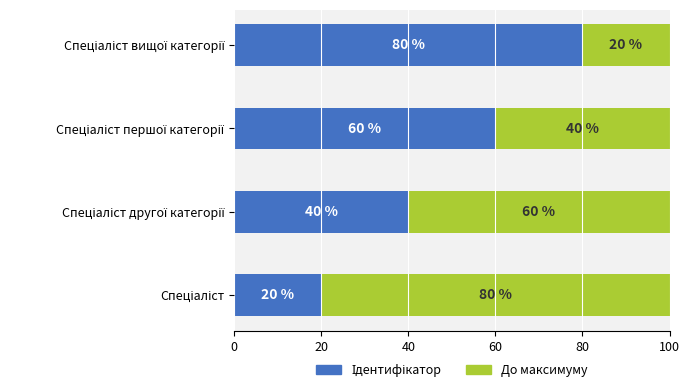

Count the До максимуму values in the range 2 to 4.

3